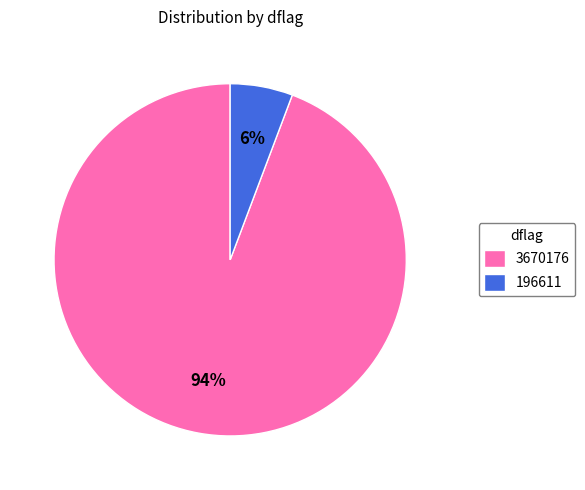

To the nearest percent, what is the combined percentage of 196611 and 3670176?

100%